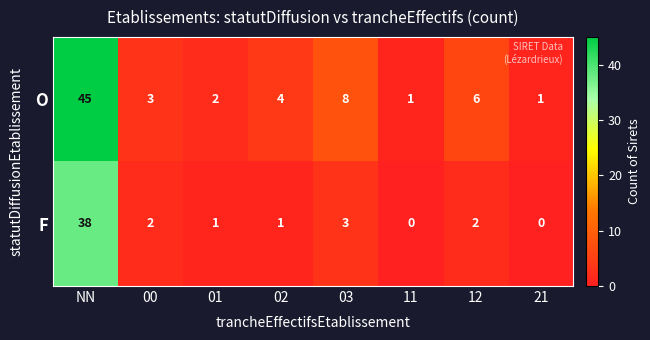

At which category is the sum across all series the highest?

NN